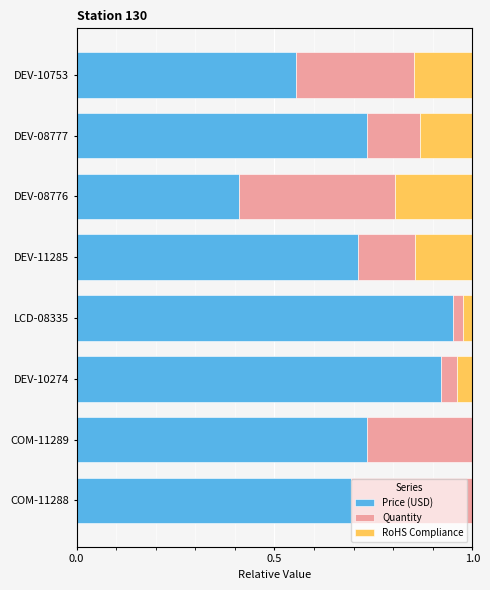

The value of Price (USD) at DEV-11285 is 0.5. True or false?

False